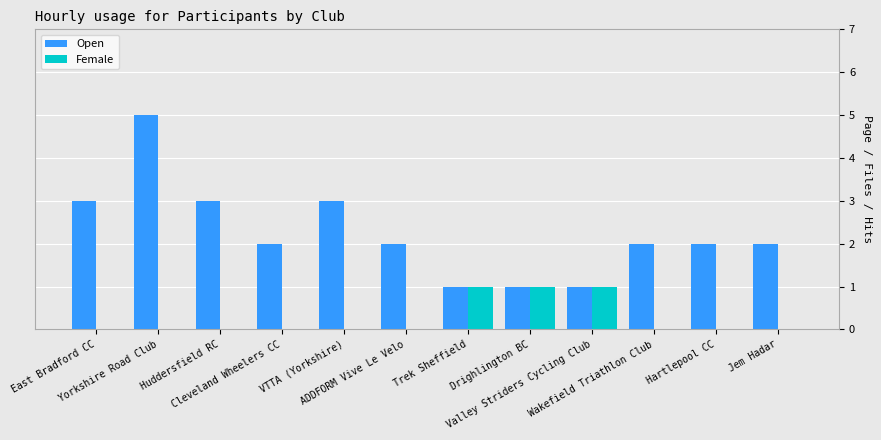

What is the highest value of the Open series?

5